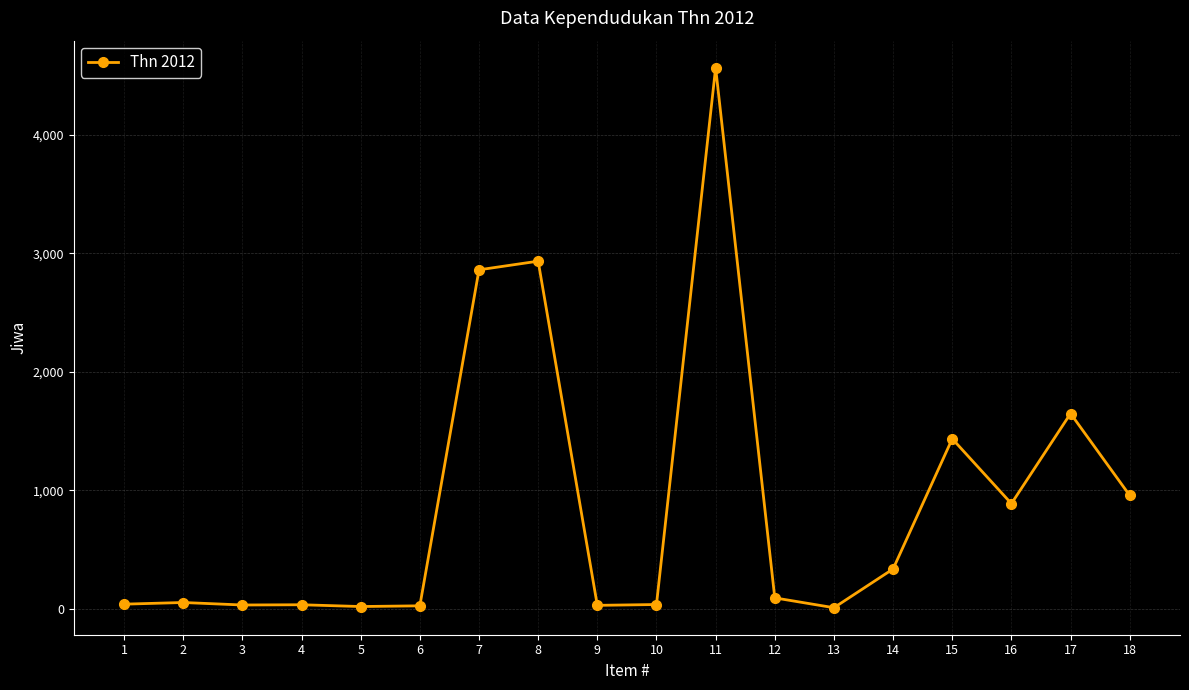

Is it true that the value at 18 is 957?

True